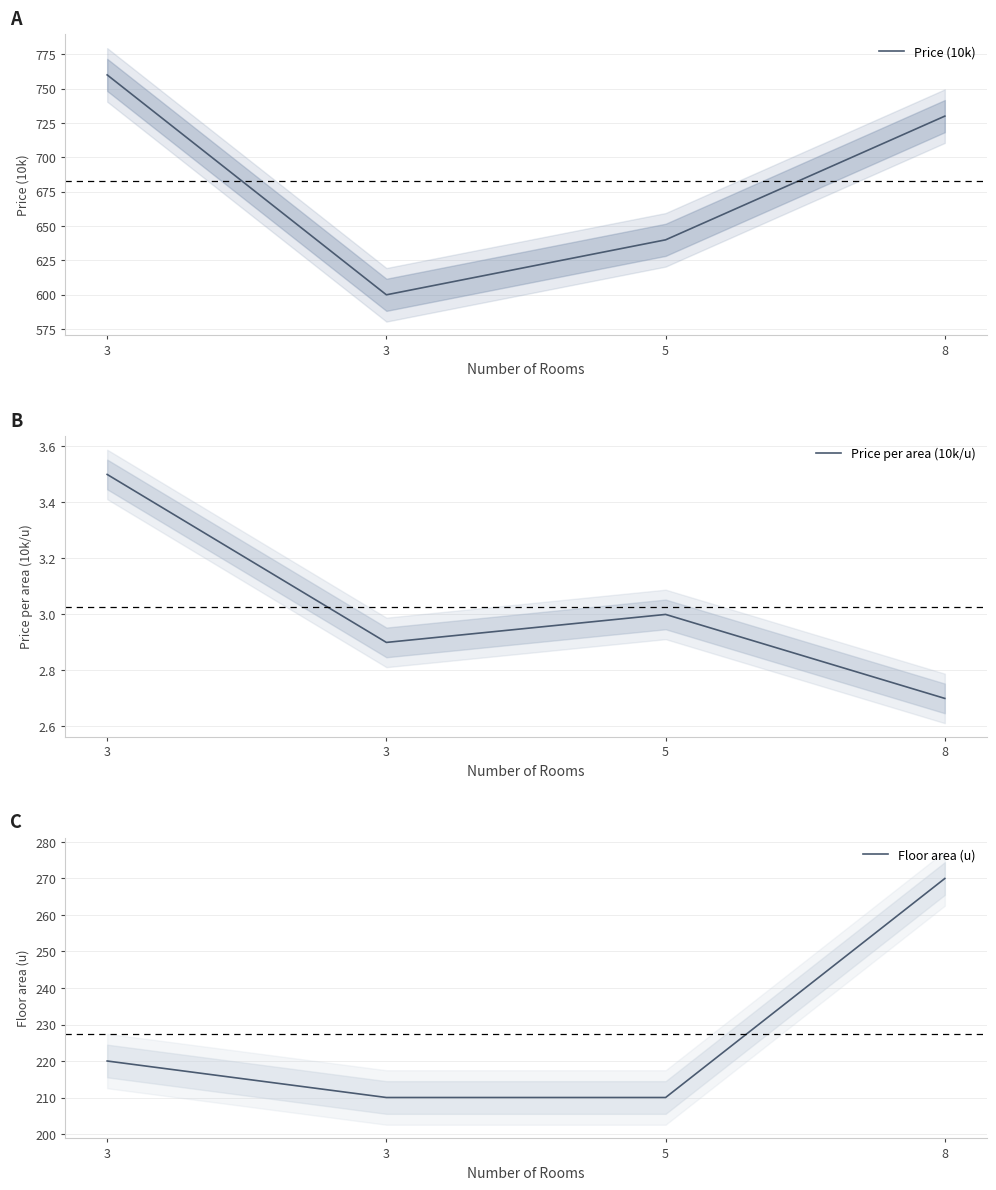

What is the lowest value of the Price per area (10k/u) series?

2.7